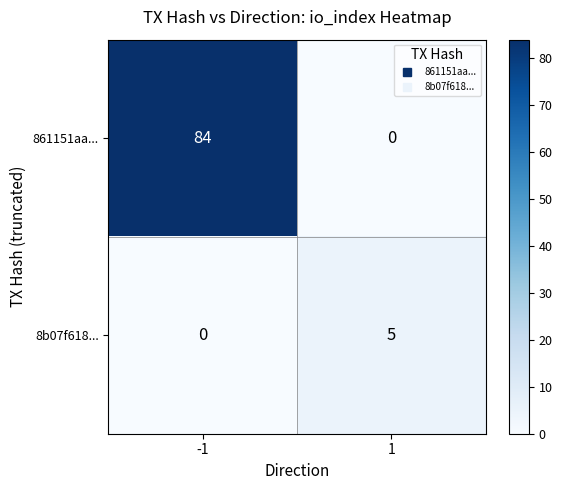

Reading left to right, what are all the values shown in this chart?

861151aa...: -1=84	1=0
8b07f618...: -1=0	1=5